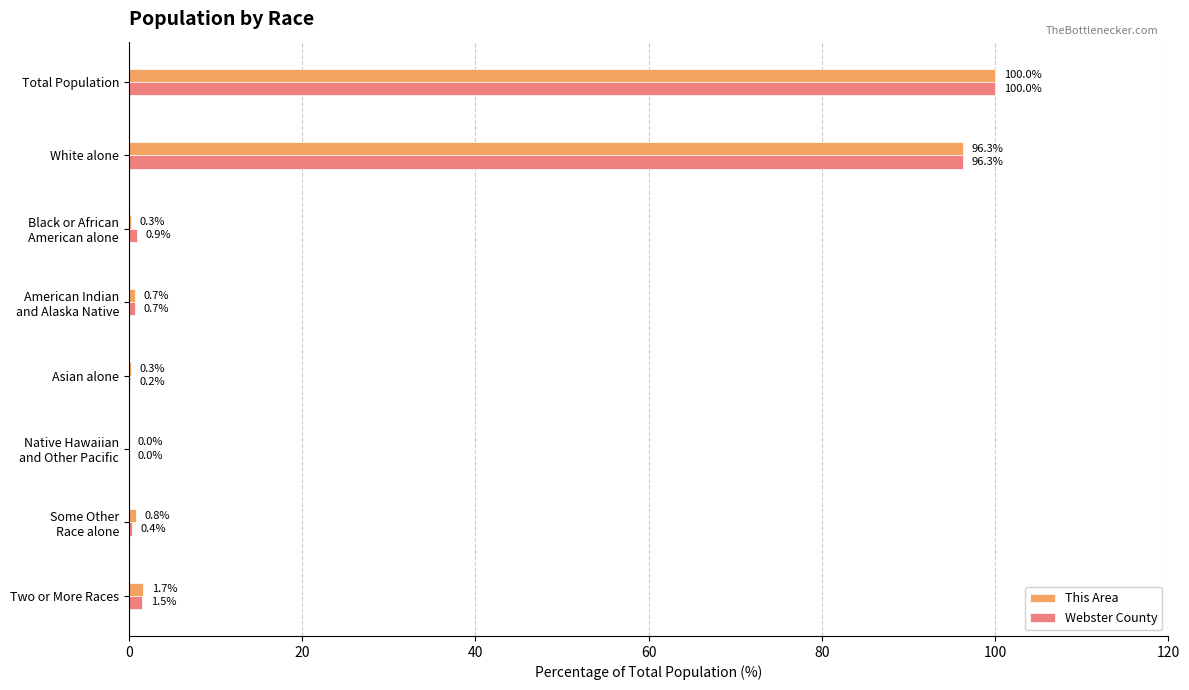

What value does the This Area series have at Total Population?

100.0